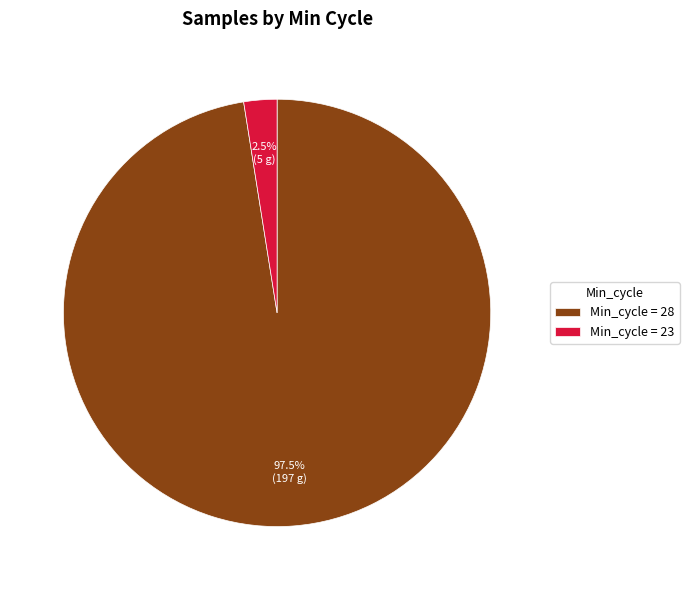

What is the ratio of the value at Min_cycle = 28 to the value at Min_cycle = 23?

39.0